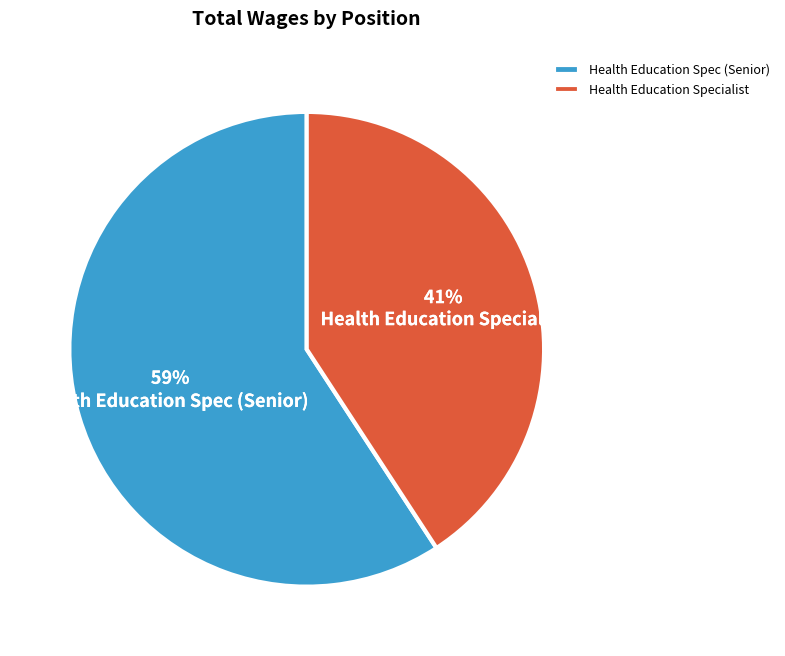

Which slice is the largest?

Health Education Spec (Senior)